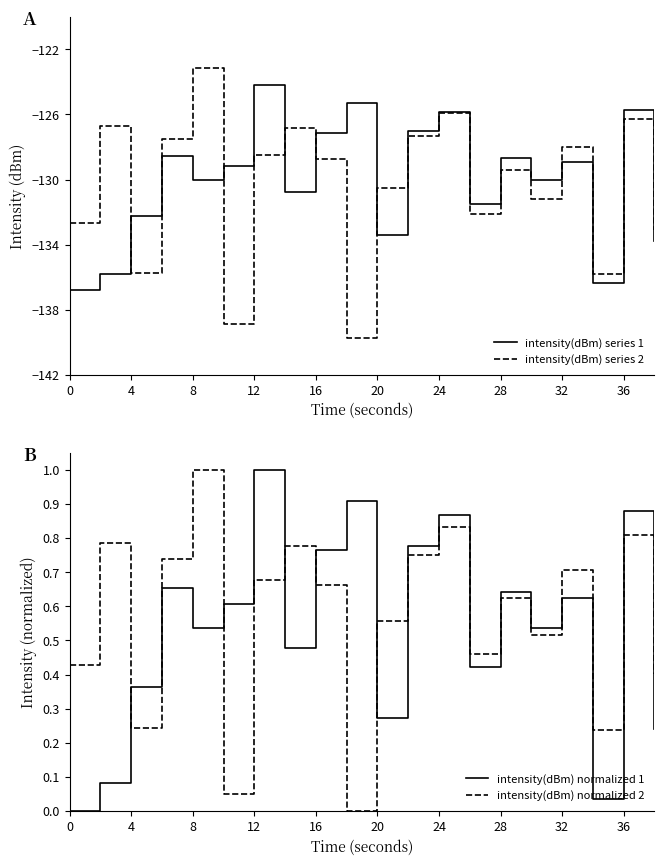

The intensity(dBm) series 1 series shows -31.4 at 32. True or false?

False